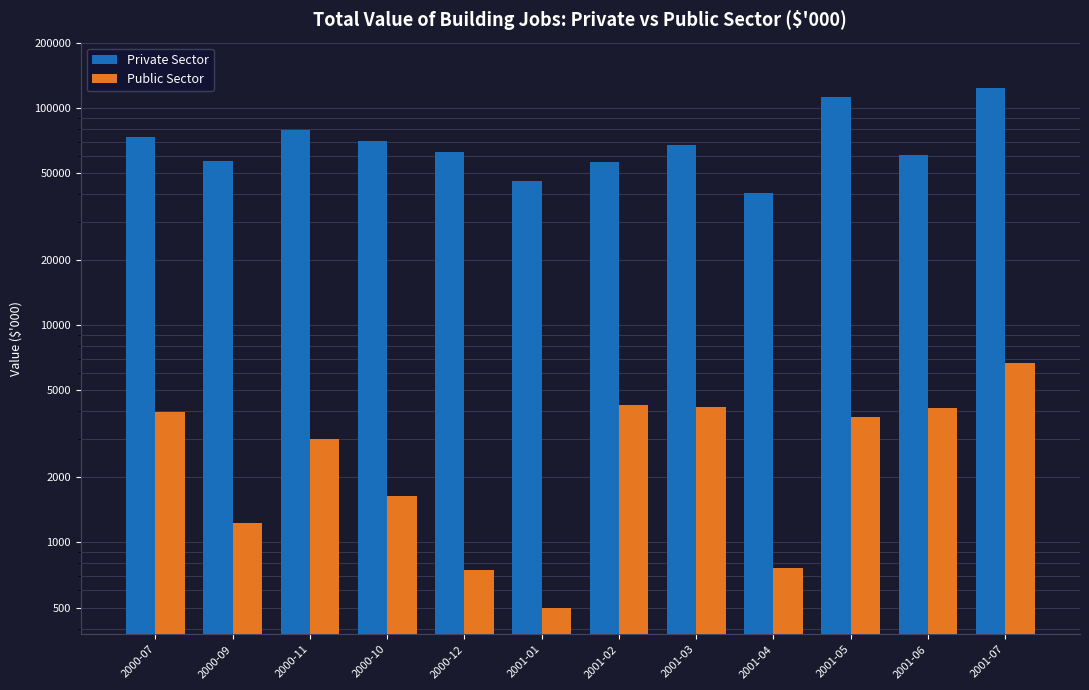

Which series changed the most between 2000-09 and 2001-06?

Private Sector